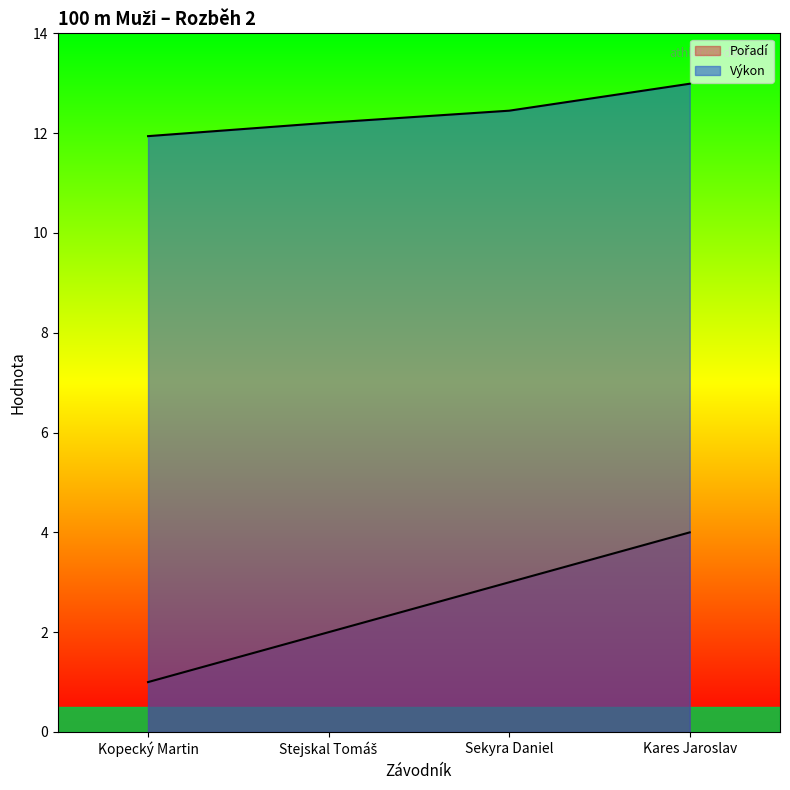

At Kares Jaroslav, list the series in order from smallest to largest.

Pořadí, Výkon